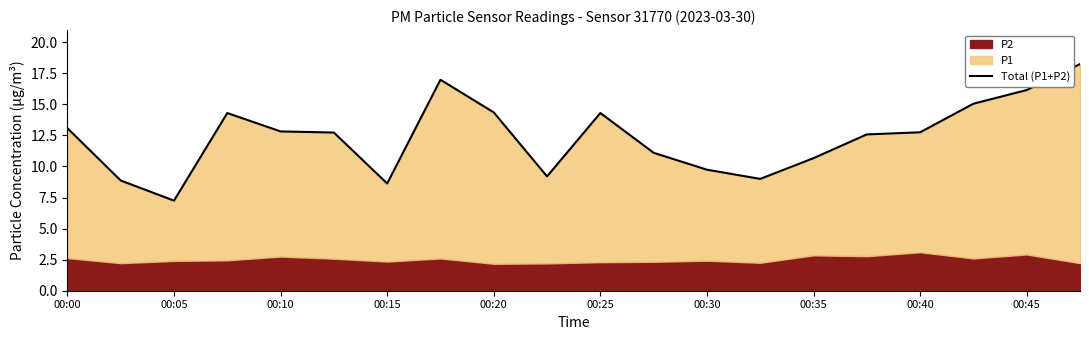

How many lines are shown in the chart?

1